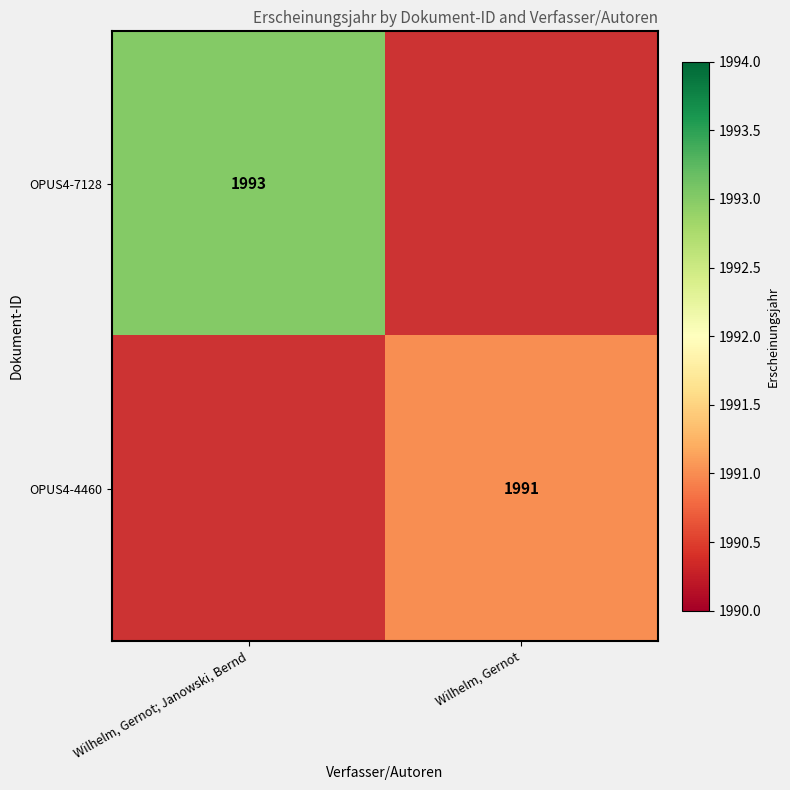

The value of OPUS4-7128 at Wilhelm, Gernot; Janowski, Bernd is 1993. True or false?

True